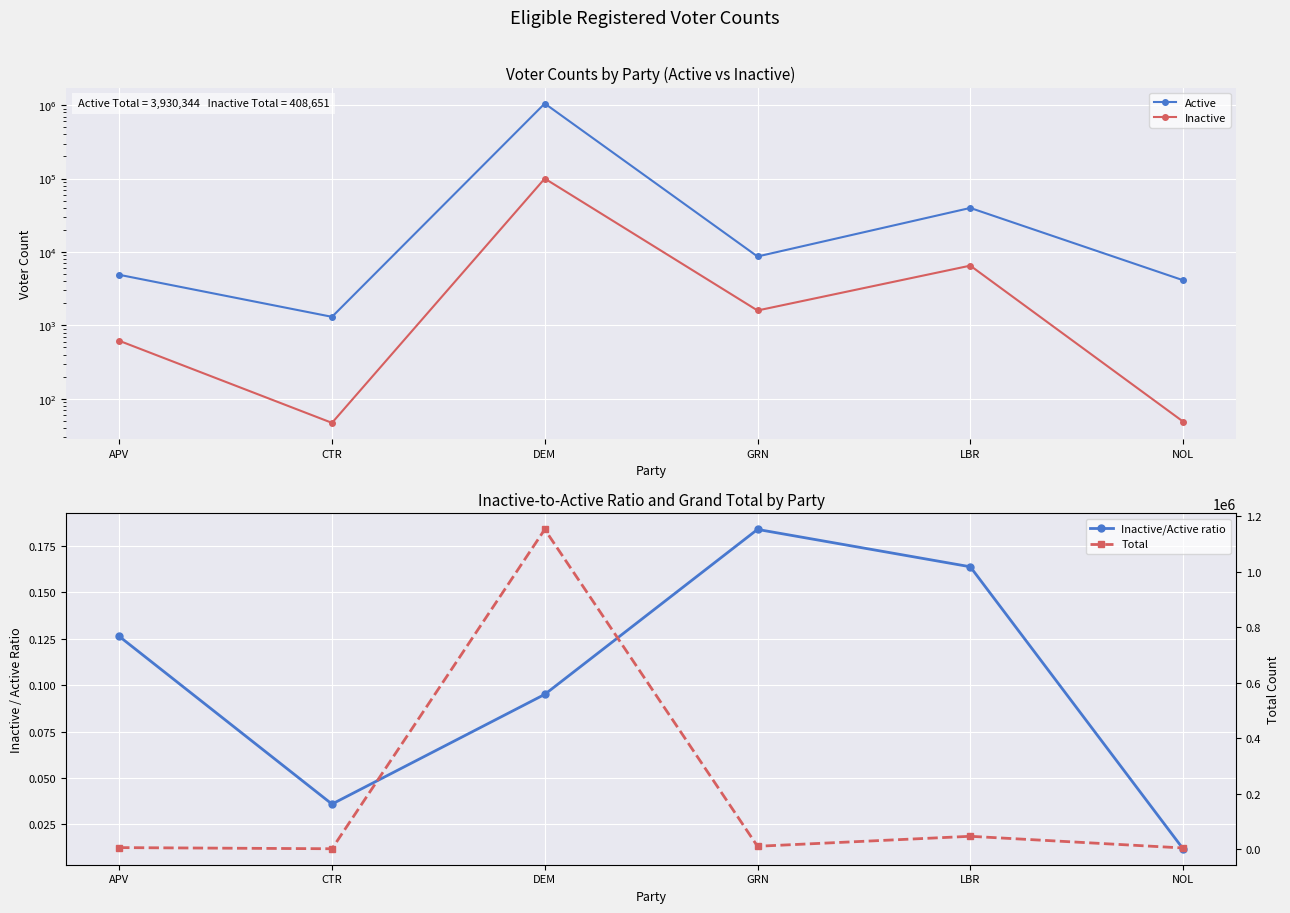

What is the difference between the highest and lowest values at LBR?

46321.8